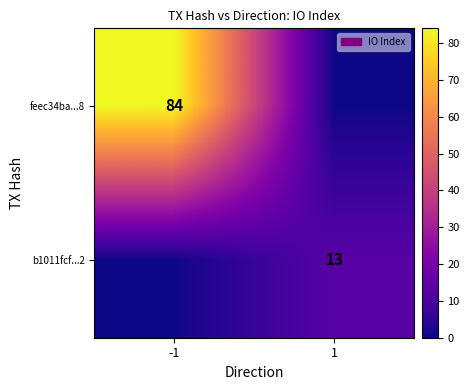

Is it true that b1011fcf...2 equals 13 at 1?

True